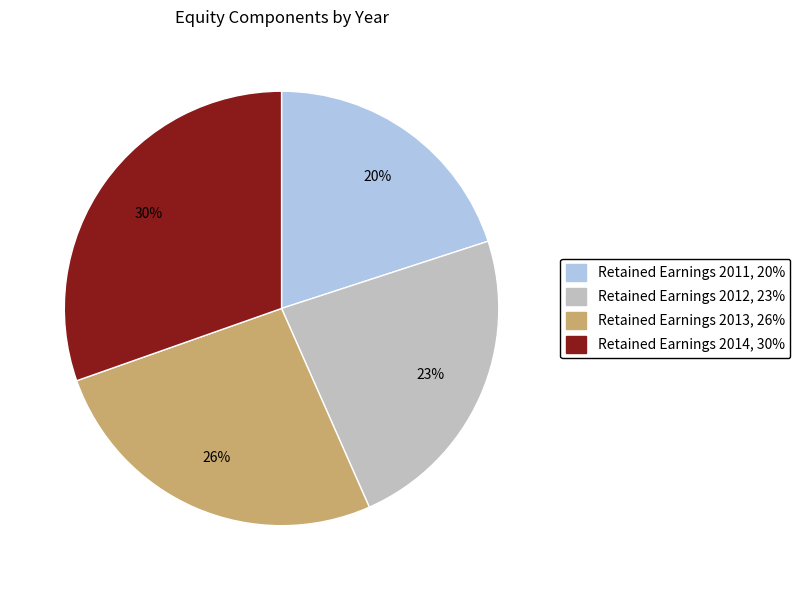

Does any single category account for the majority?

No